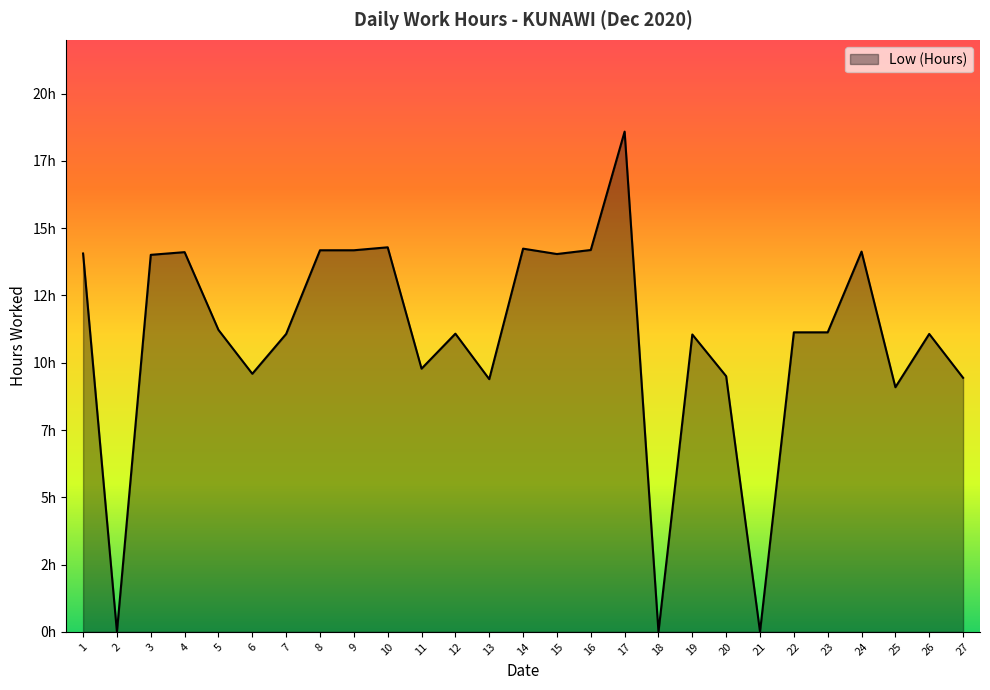

Which label corresponds to the largest value in the chart?

17